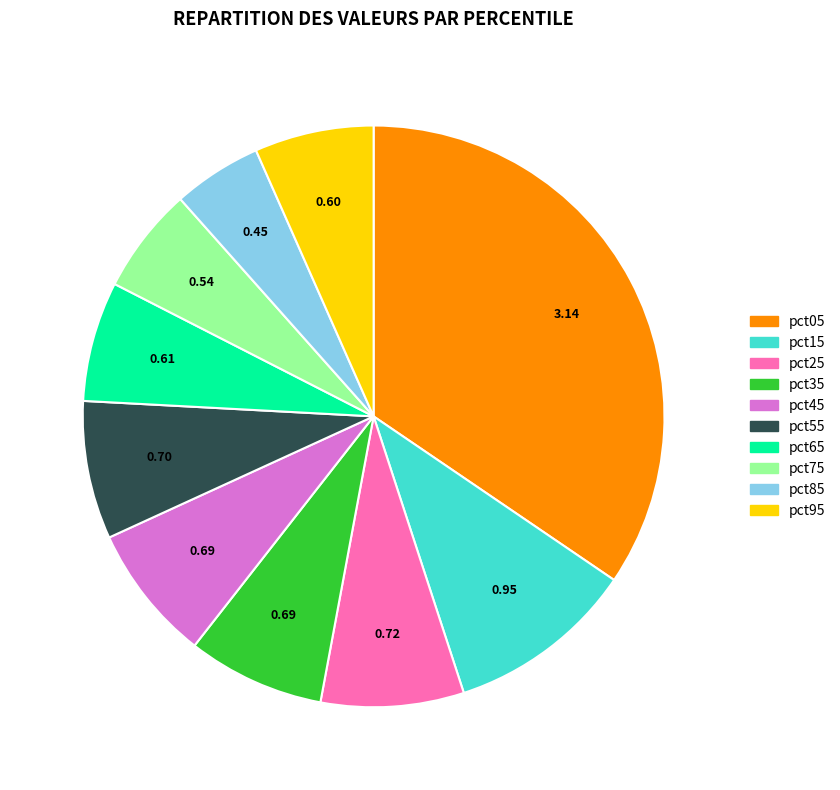

Combined, do pct25 and pct85 account for over 50%?

No